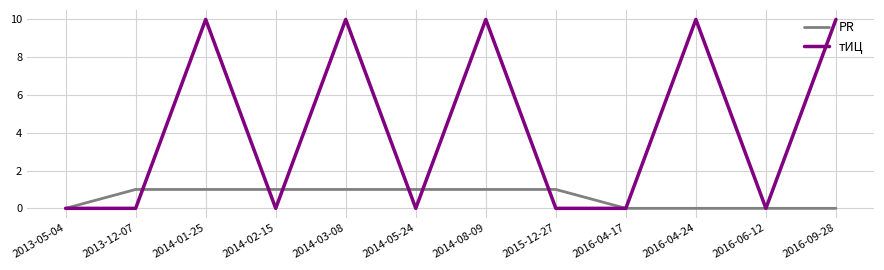

What is the sum of all PR values?

7